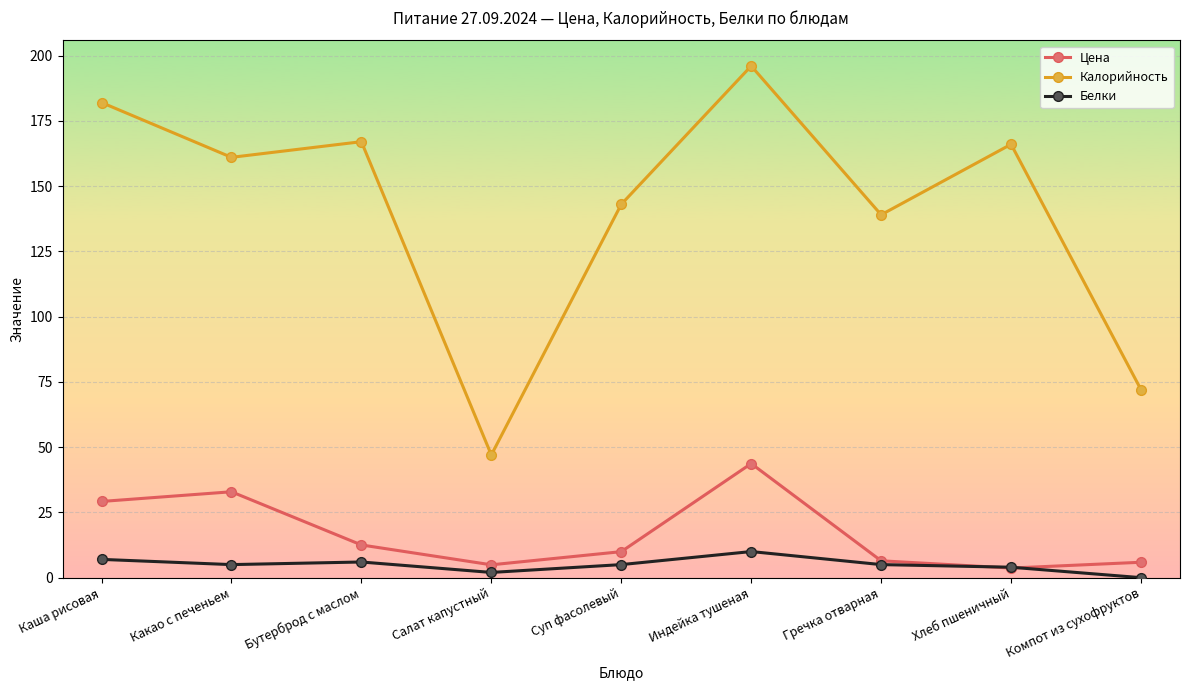

What is the difference between the maximum and minimum values in the Калорийность series?

149.0